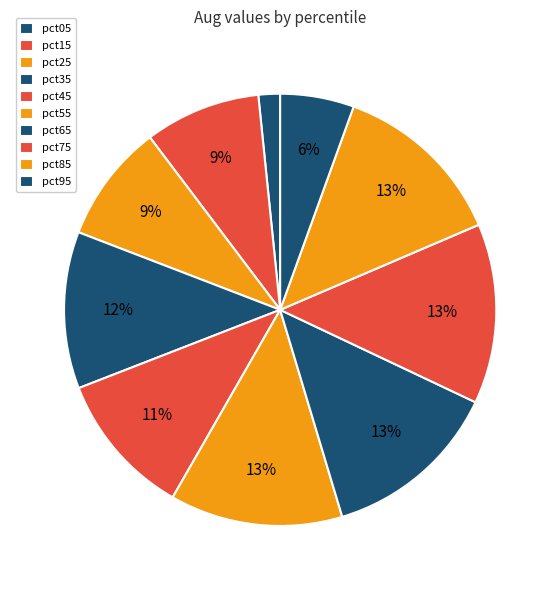

How many segments does this pie chart have?

10